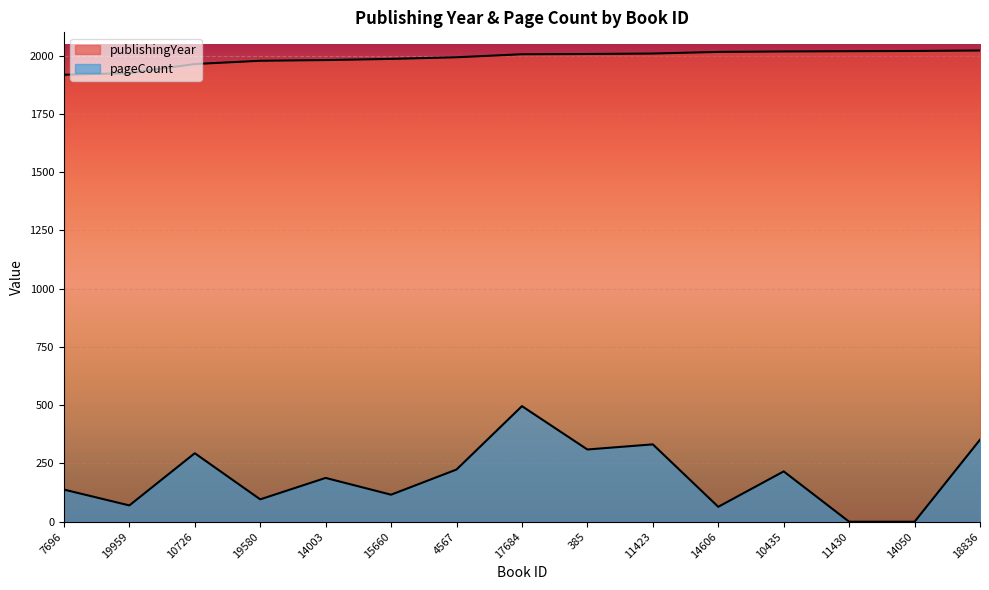

What are all the series names shown in the legend?

publishingYear, pageCount